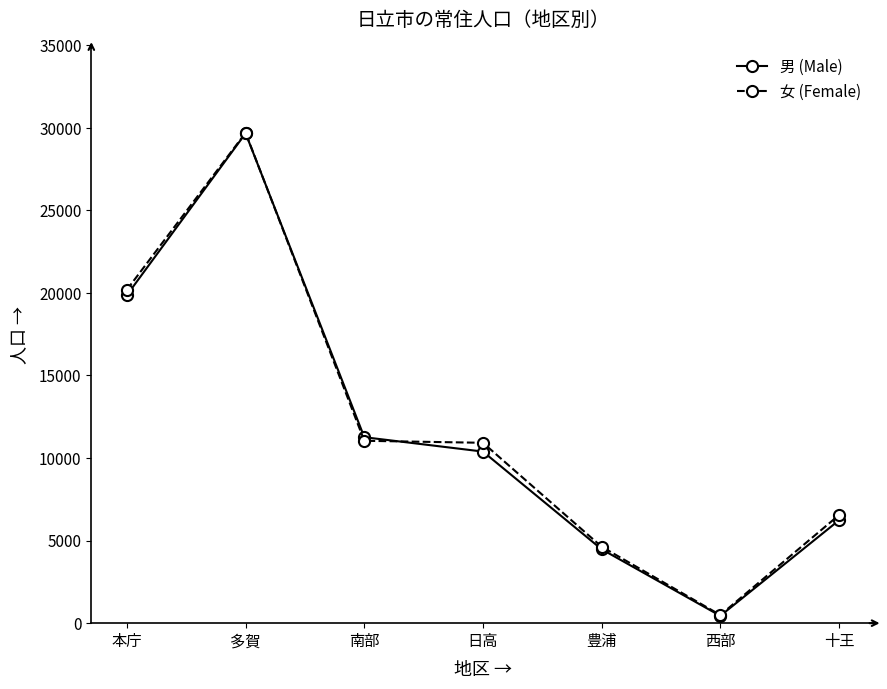

Rank the categories by 男 (Male) value from highest to lowest.

多賀, 本庁, 南部, 日高, 十王, 豊浦, 西部